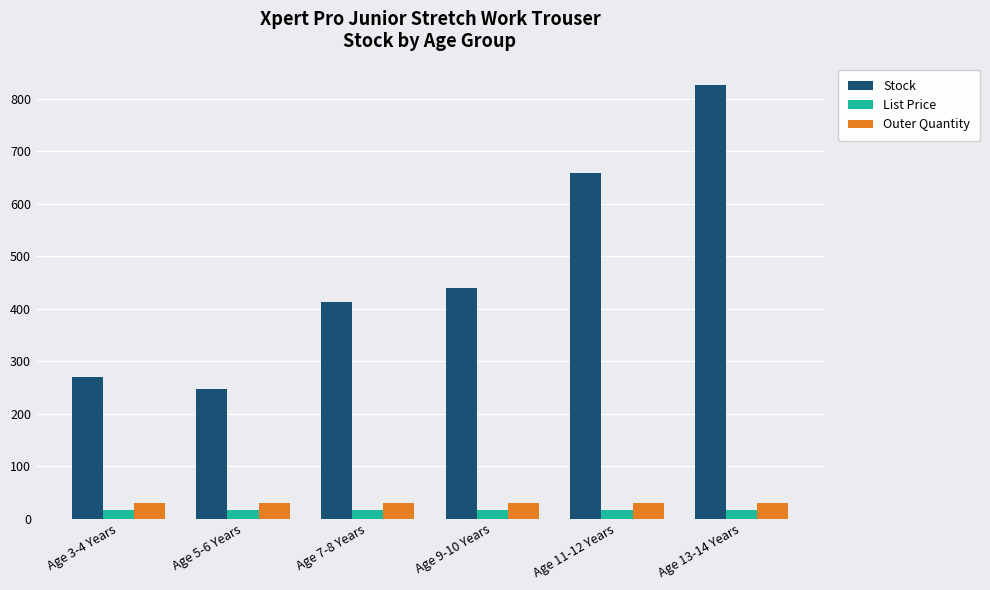

The value of Stock at Age 11-12 Years is 1030.7. True or false?

False